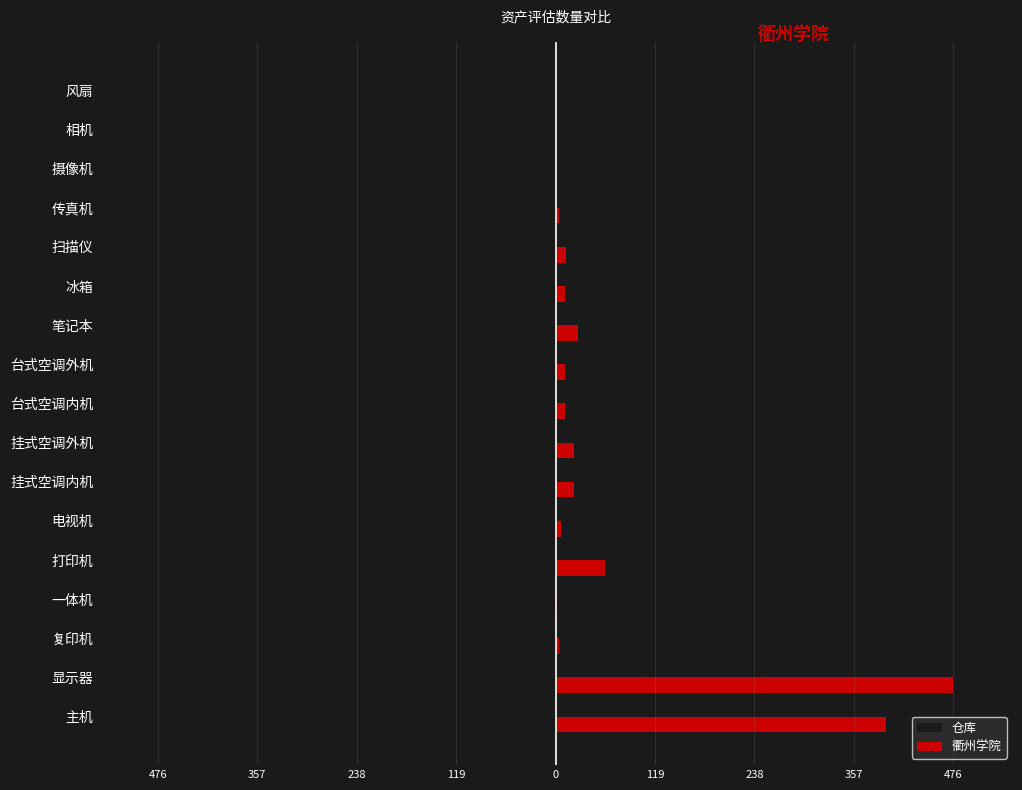

What are all the series names shown in the legend?

仓库, 衢州学院